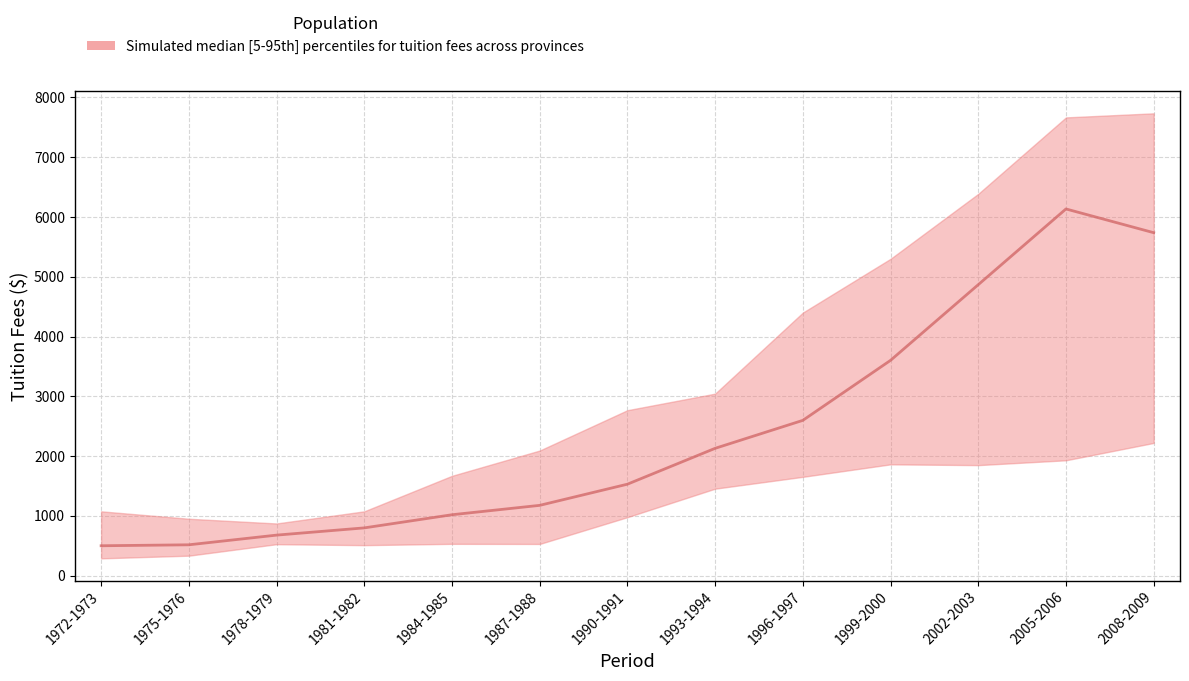

Is the value of upper at 1987-1988 greater than the value of median at 2008-2009?

No